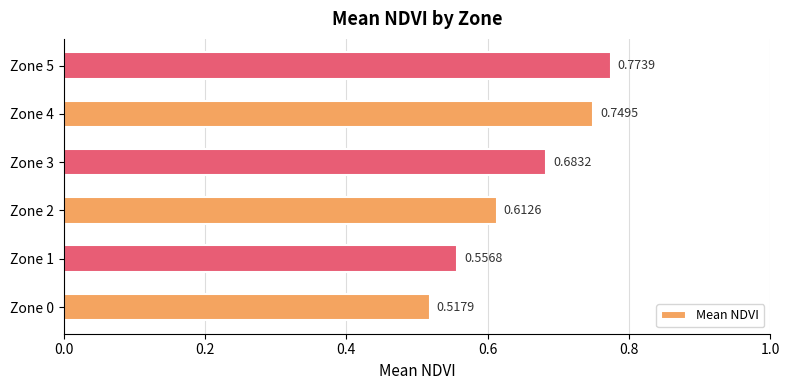

What is the change in value from Zone 1 to Zone 5?

+0.2